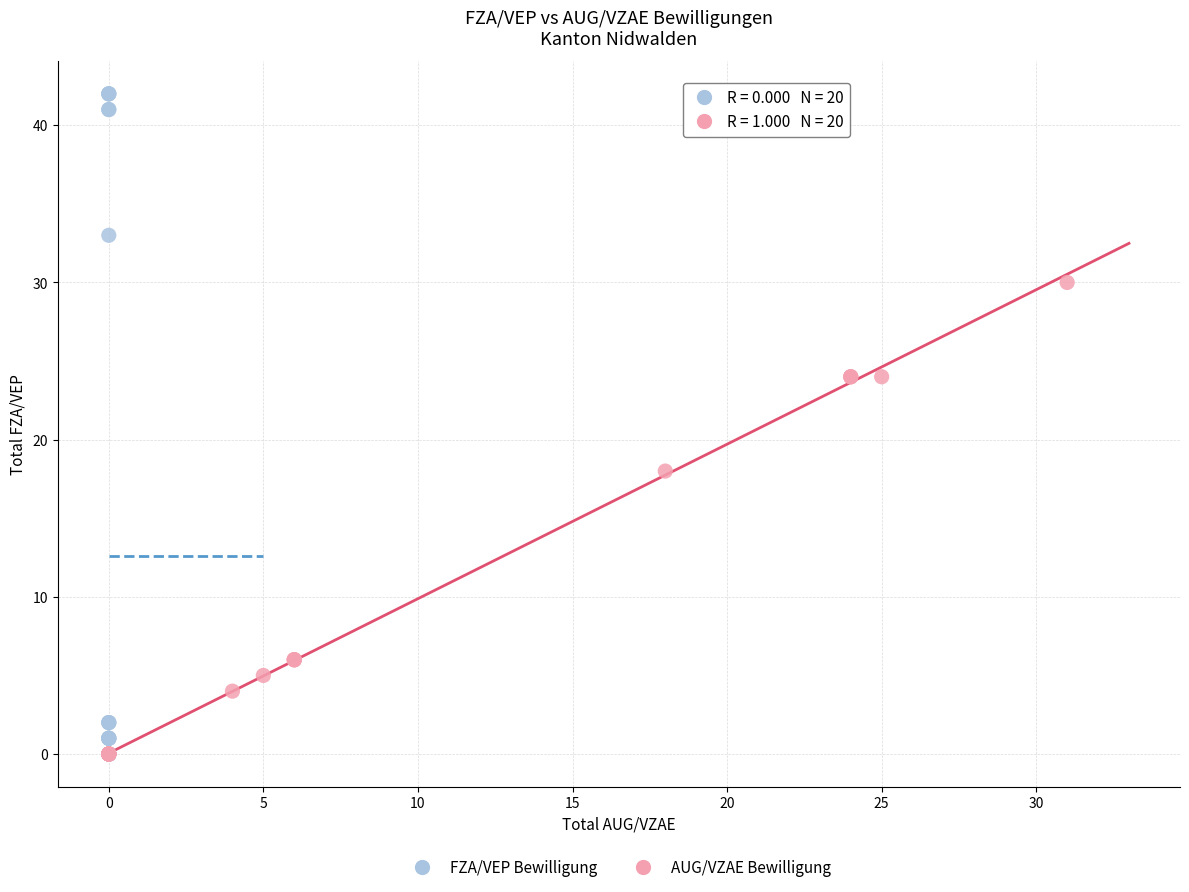

Which series contains the highest Y value?

FZA/VEP Bewilligung